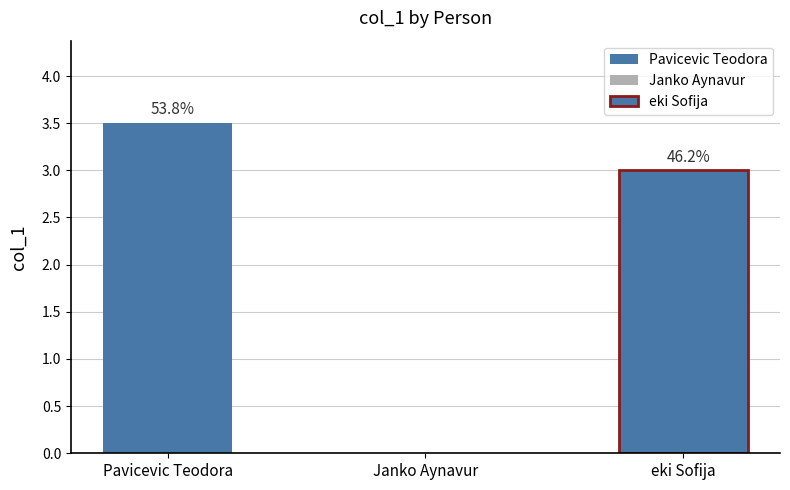

How many categories are shown in the chart?

3